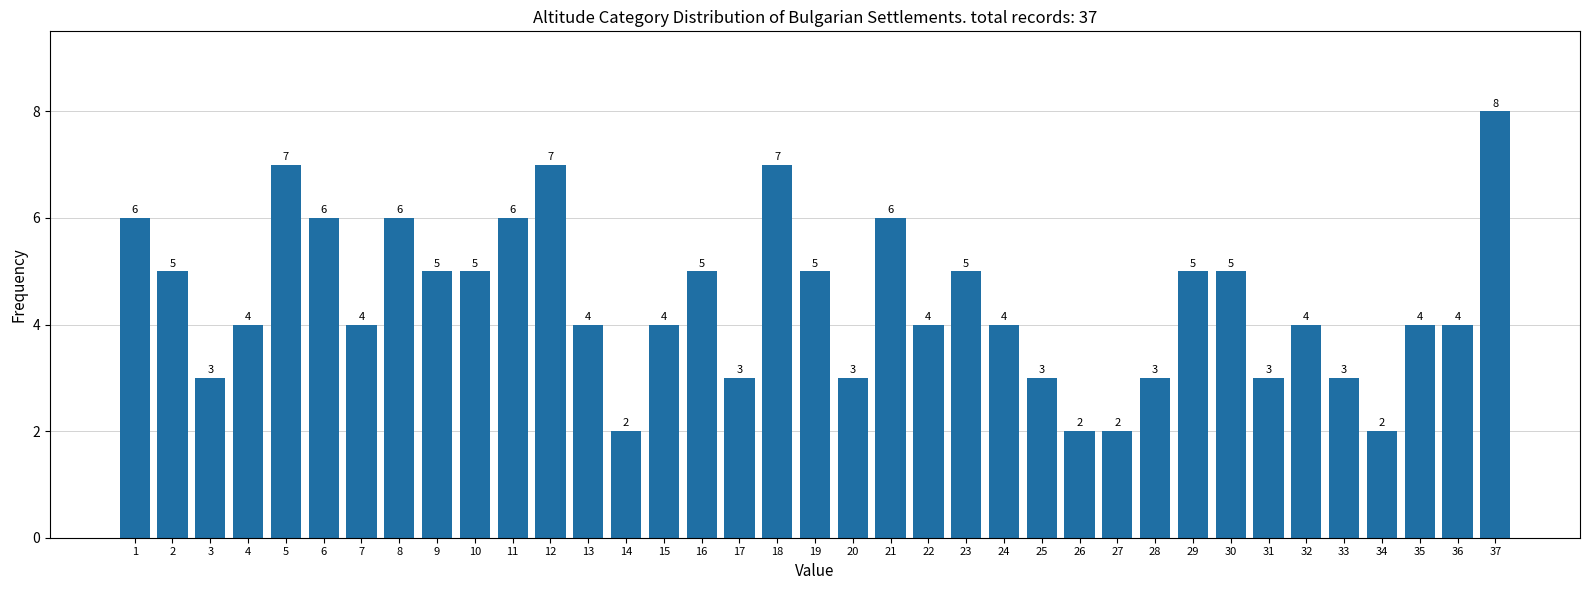

Reading left to right, transcribe all the data shown in this chart.

1=6	2=5	3=3	4=4	5=7	6=6	7=4	8=6	9=5	10=5	11=6	12=7	13=4	14=2	15=4	16=5	17=3	18=7	19=5	20=3	21=6	22=4	23=5	24=4	25=3	26=2	27=2	28=3	29=5	30=5	31=3	32=4	33=3	34=2	35=4	36=4	37=8